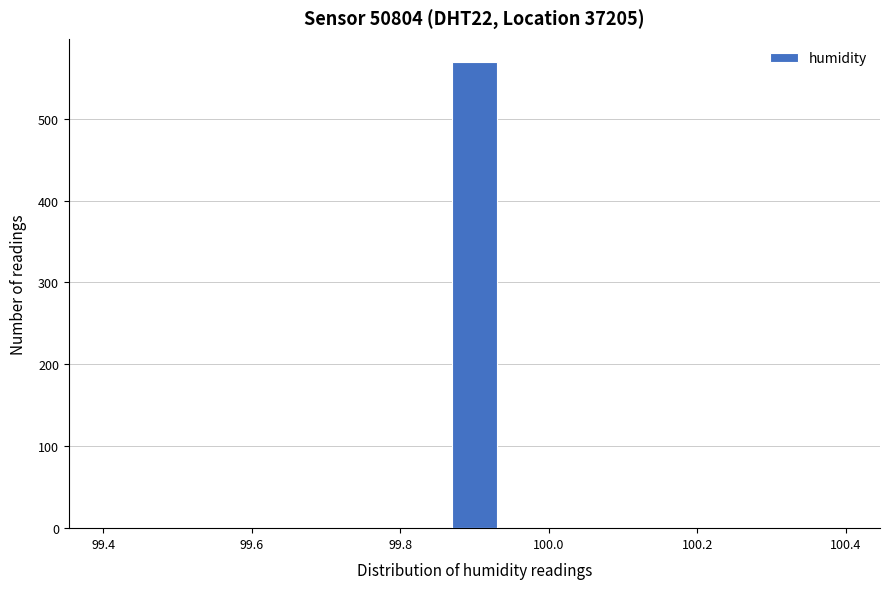

Around what value on the x-axis is the tallest bar? Give the approximate position of its centre, as read against the axis.

99.90